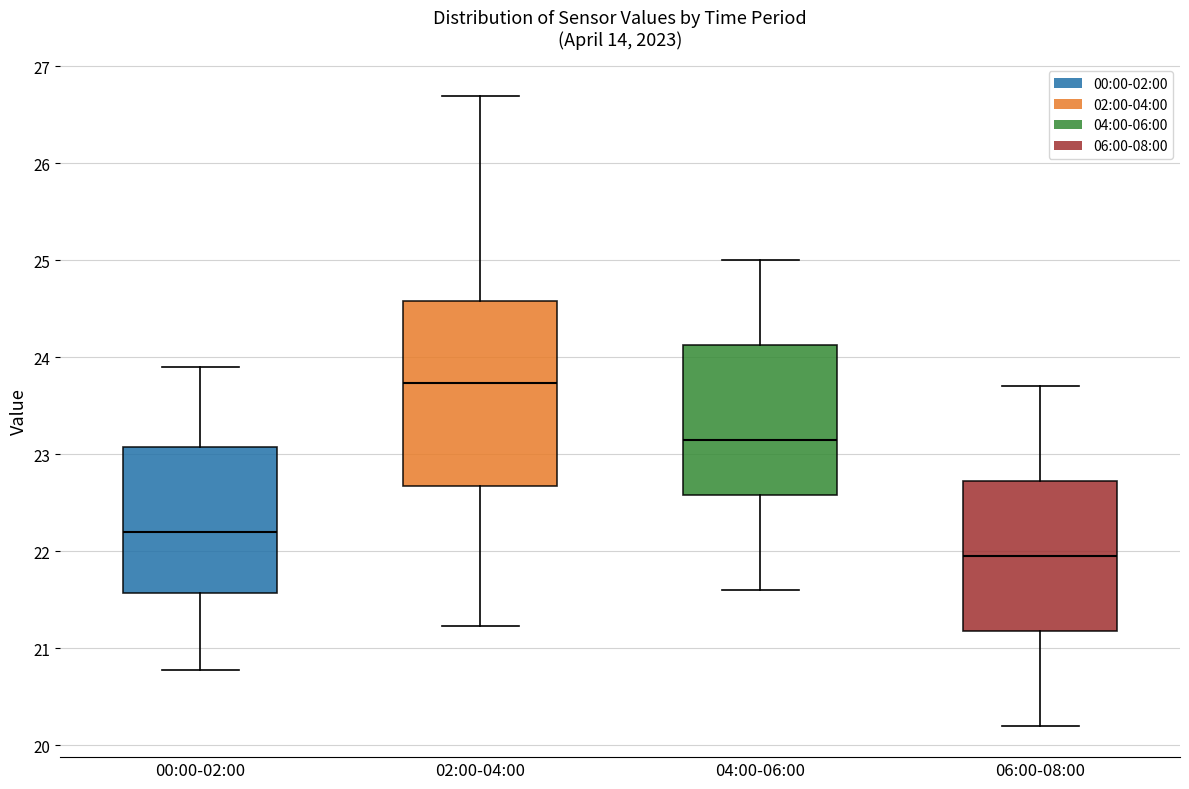

Reading left to right, transcribe this box plot: for each box, give where its median line is, the range the box spans, and where its two whiskers end, as read against the y-axis. The values are not printed on the chart, so give them approximately, as read against the axis.

00:00-02:00: median 22.2, box 21.6 to 23.1, whiskers 20.8 to 23.9
02:00-04:00: median 23.7, box 22.7 to 24.6, whiskers 21.2 to 26.7
04:00-06:00: median 23.2, box 22.6 to 24.1, whiskers 21.6 to 25.0
06:00-08:00: median 22.0, box 21.2 to 22.7, whiskers 20.2 to 23.7